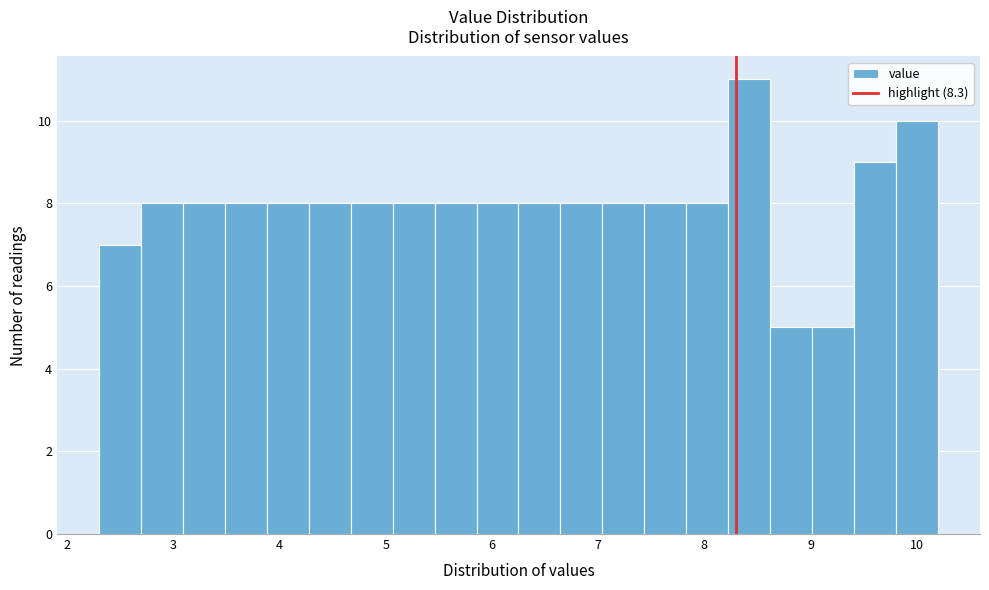

Around what value on the x-axis is the tallest bar? Give the approximate position of its centre, as read against the axis.

8.4